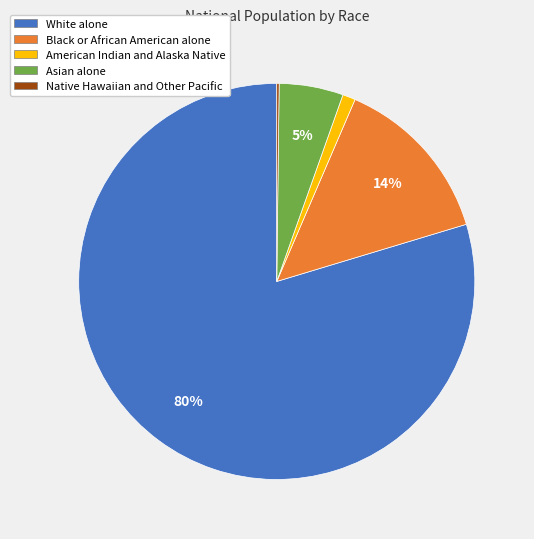

Is it true that American Indian and Alaska Native is 11% of the pie?

False